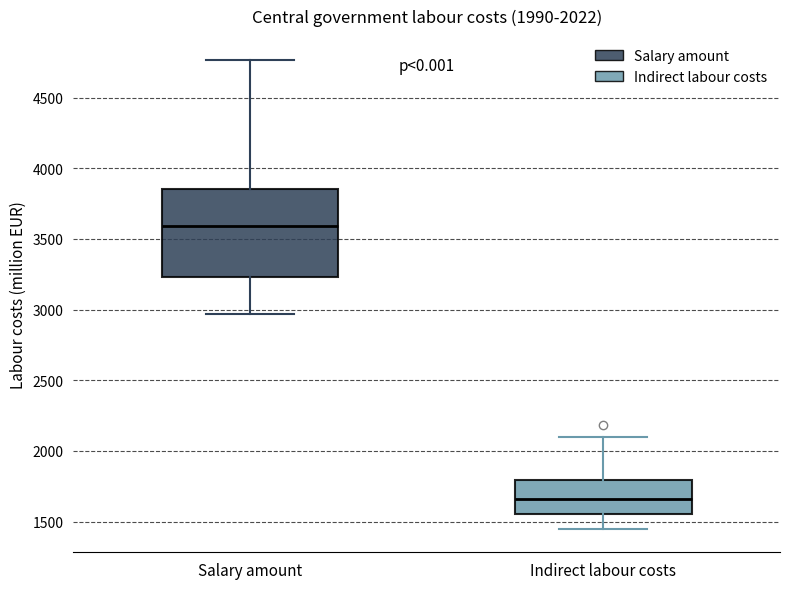

Comparing the boxes themselves (not the whiskers), which one is the tallest?

Salary amount